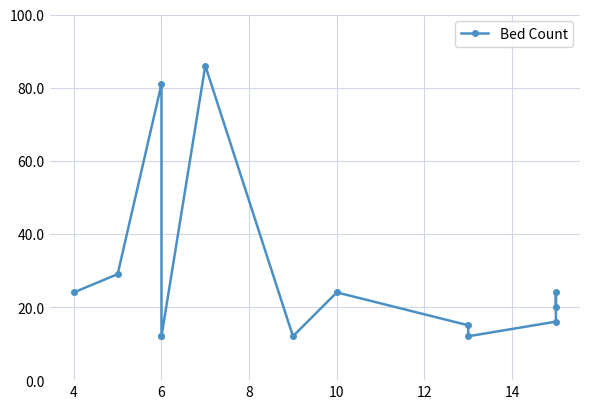

What is the greatest value displayed?

86